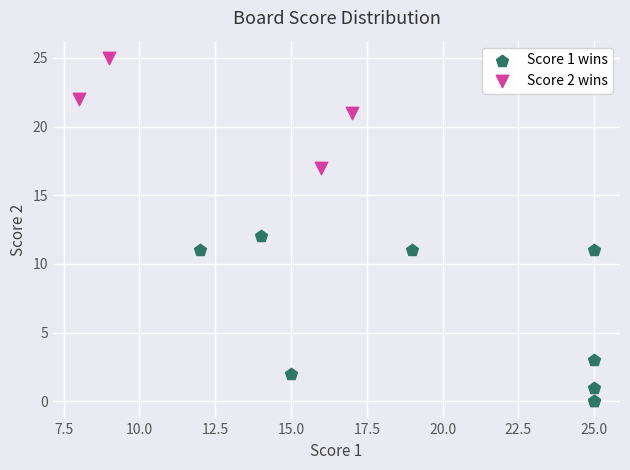

Which series has the widest spread of Y values?

Score 1 wins